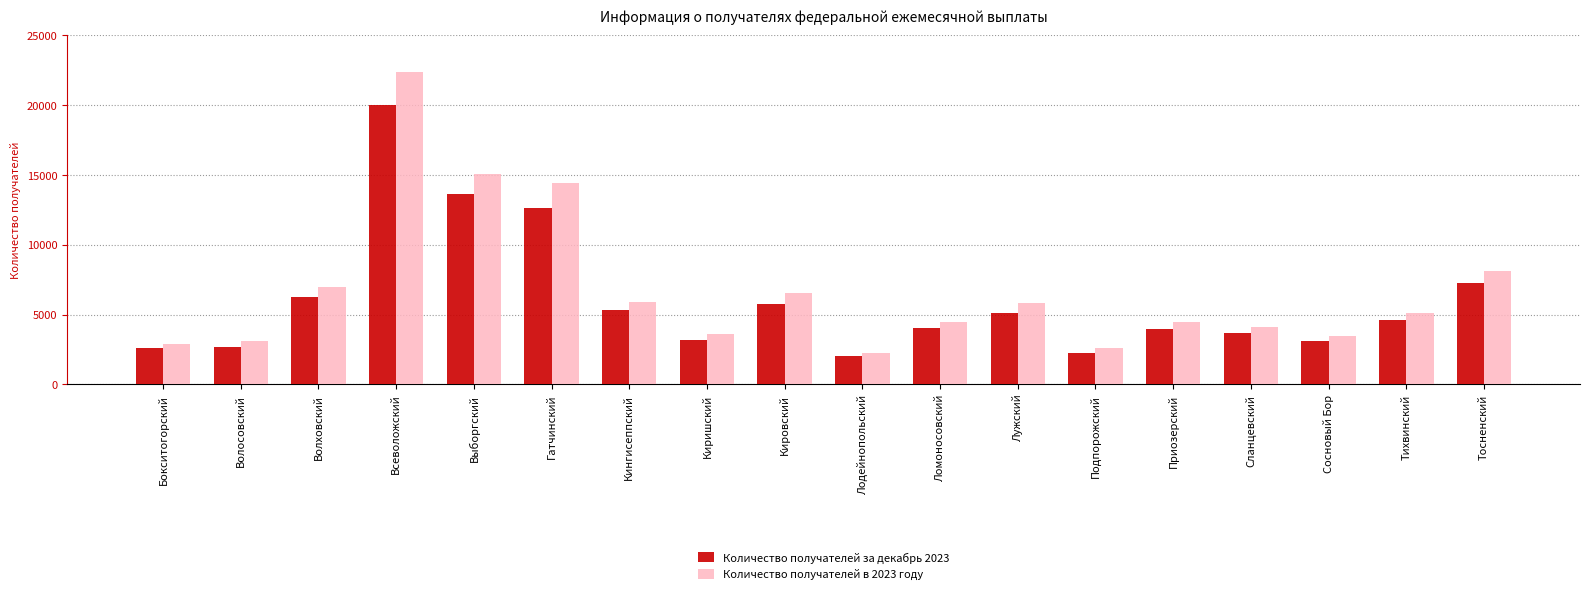

At how many categories does at least one series exceed 15283?

1